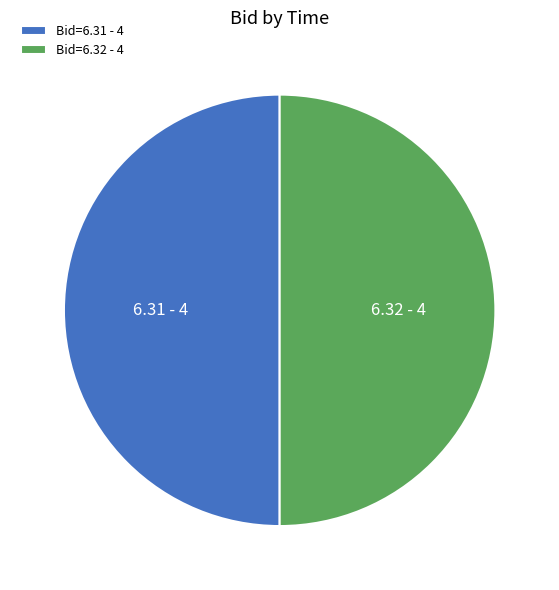

Is the sum of Bid=6.31 - 4 and Bid=6.32 - 4 greater than half?

Yes